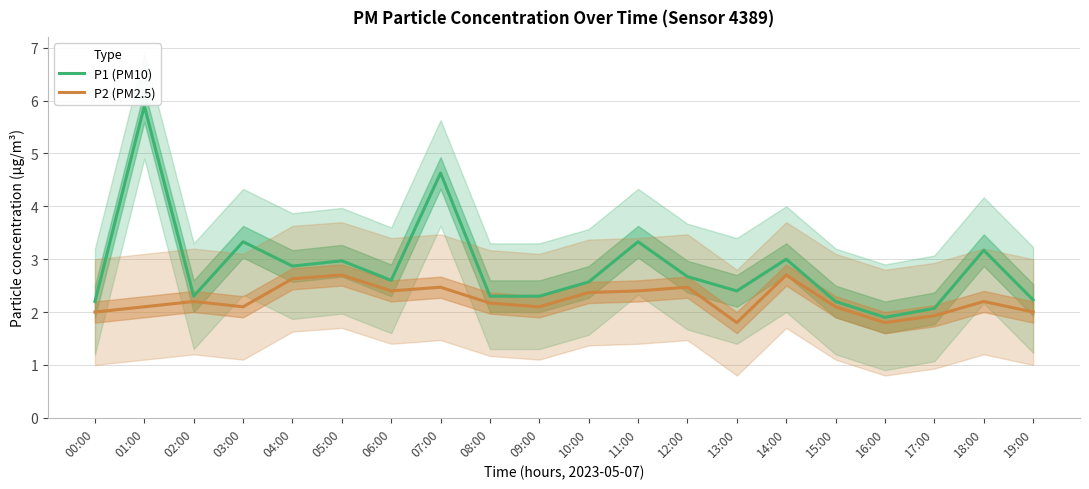

In P2 (PM2.5), how many points are lower than both neighbors (excluding endpoints)?

5